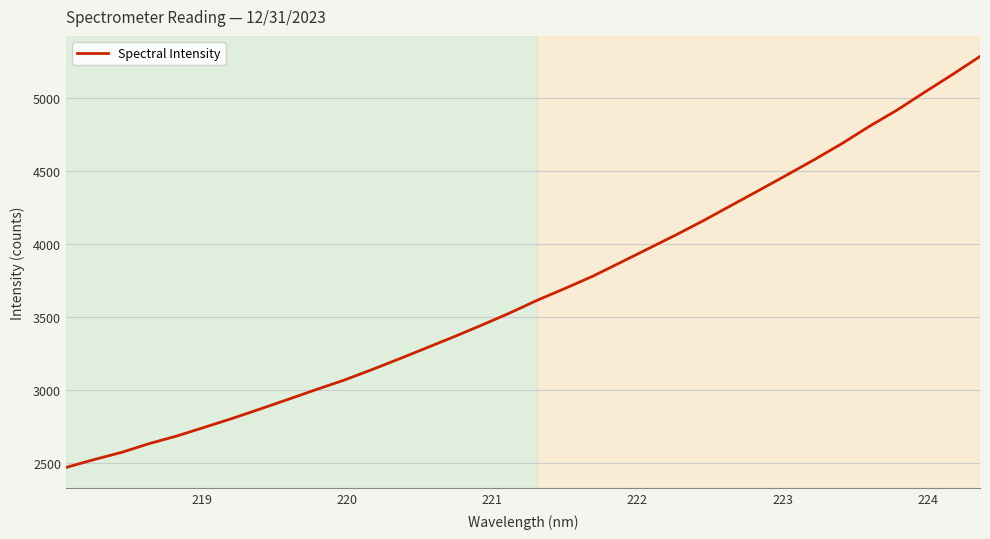

What is the greatest value displayed?

5284.2